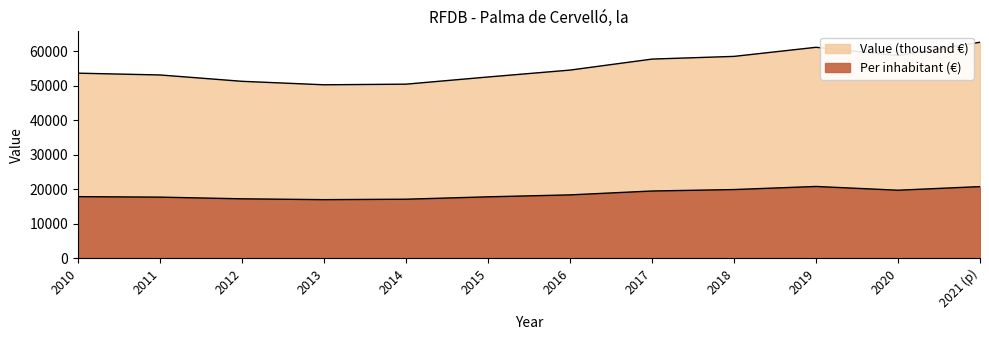

Rank the series by their average value, from lowest to highest.

Per inhabitant (€), Value (thousand €)